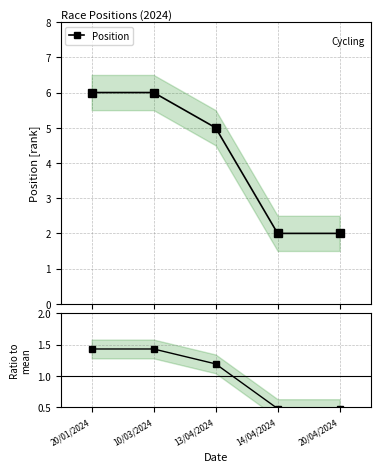

At which label does Ratio to mean first exceed 1?

20/01/2024